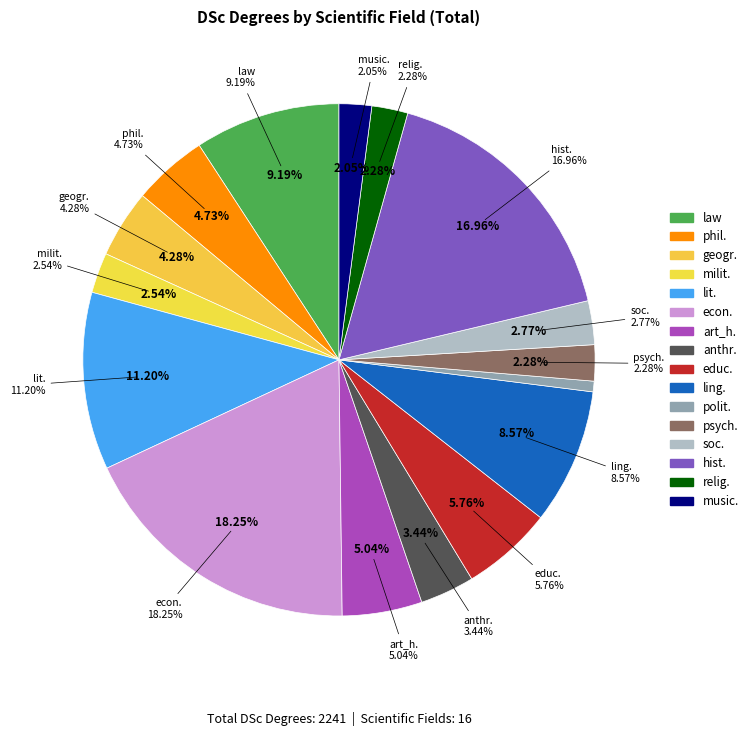

Rank the categories by value from lowest to highest.

polit., music., psych., relig., milit., soc., anthr., geogr., phil., art_h., educ., ling., law, lit., hist., econ.